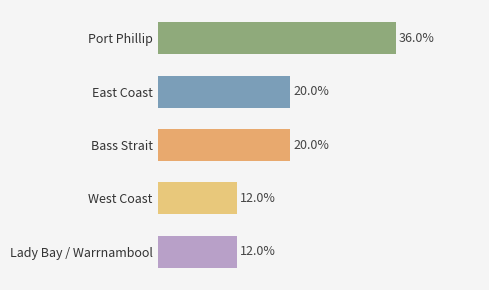

Does the chart contain any negative values?

No